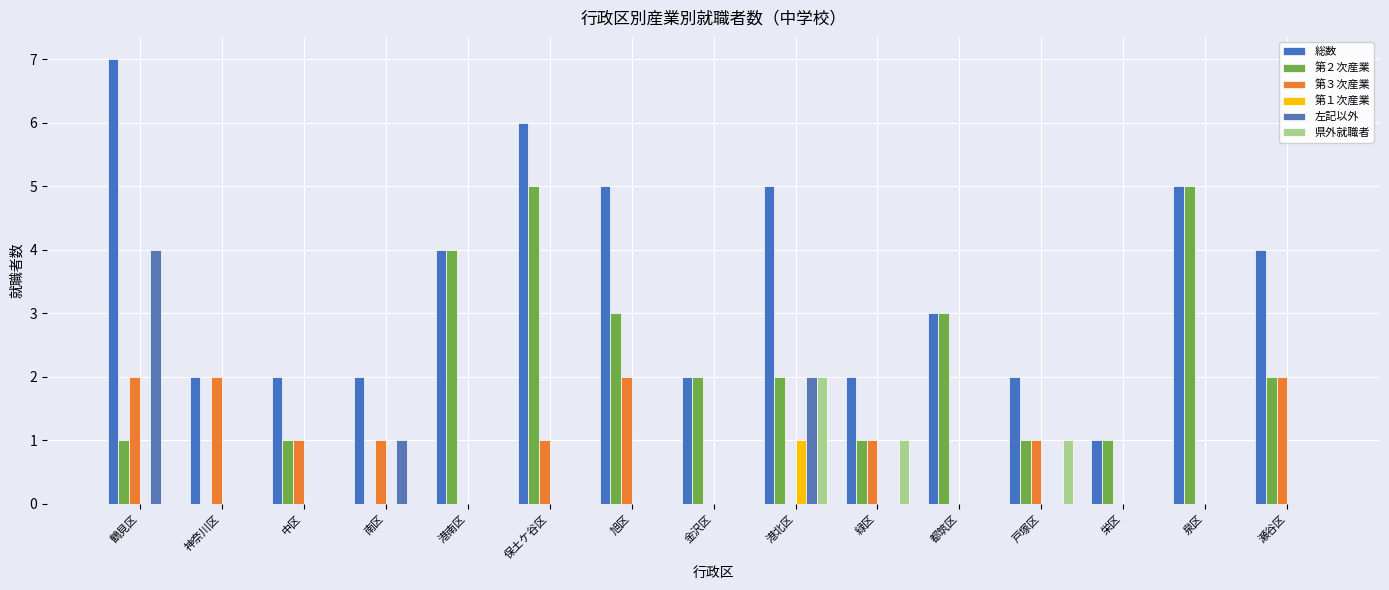

Which series has the widest spread of values?

総数